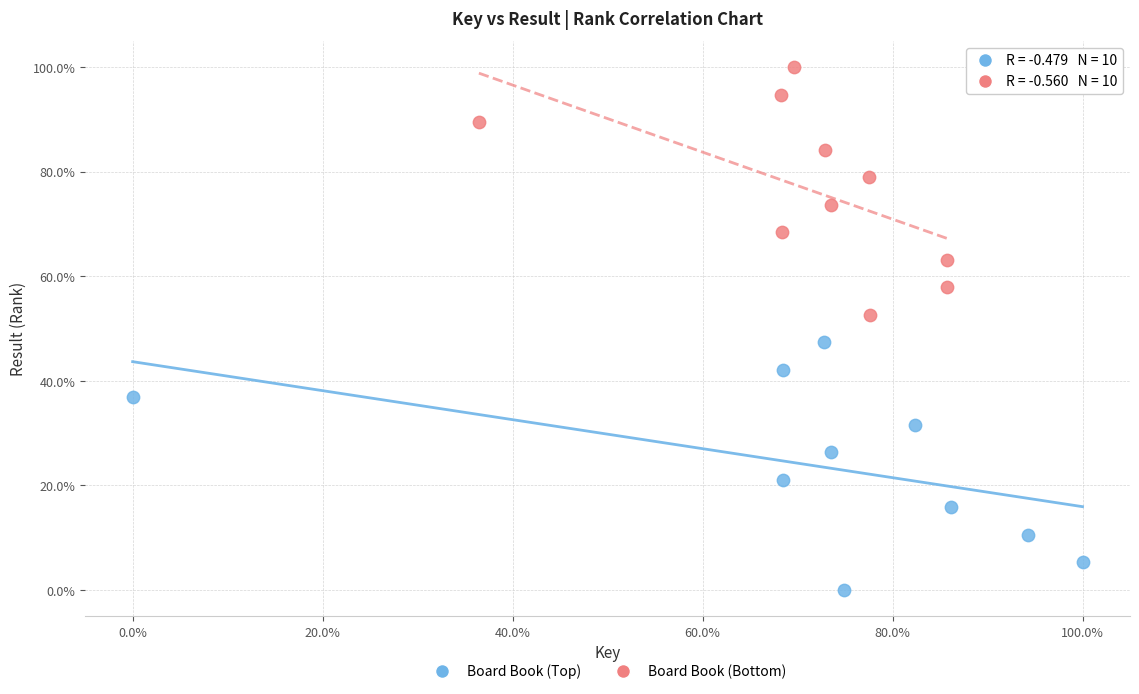

Which series contains the highest Y value?

Board Book (Bottom)